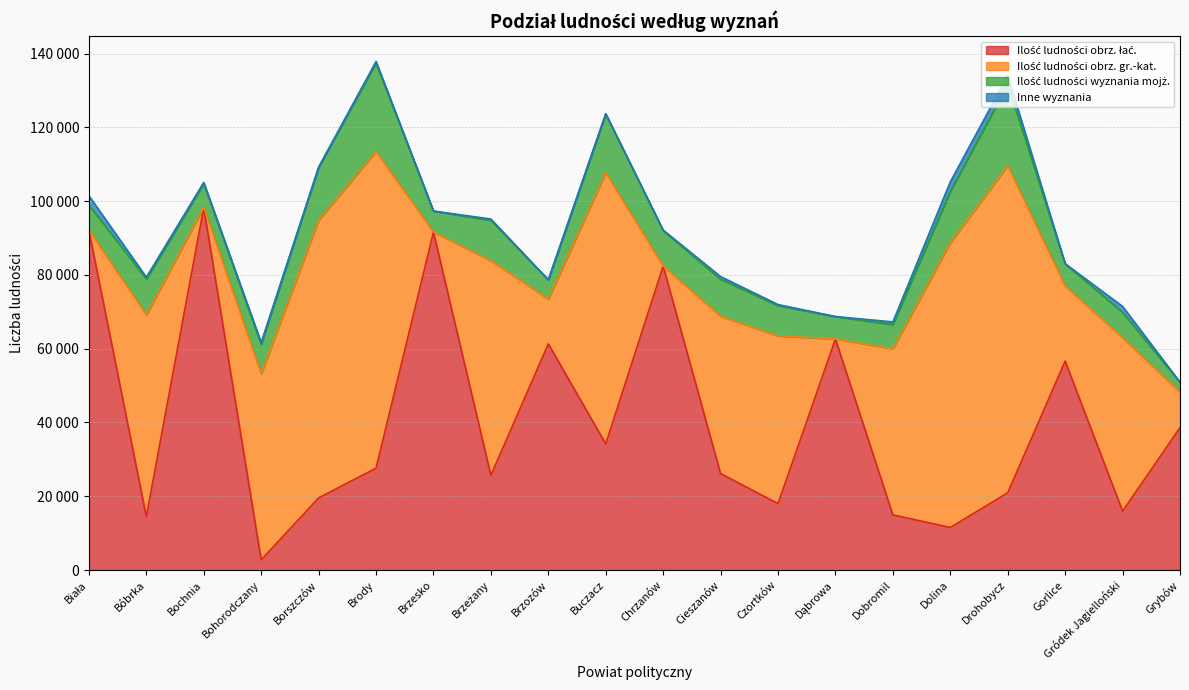

What is the label of the 6th point from the left?

Brody